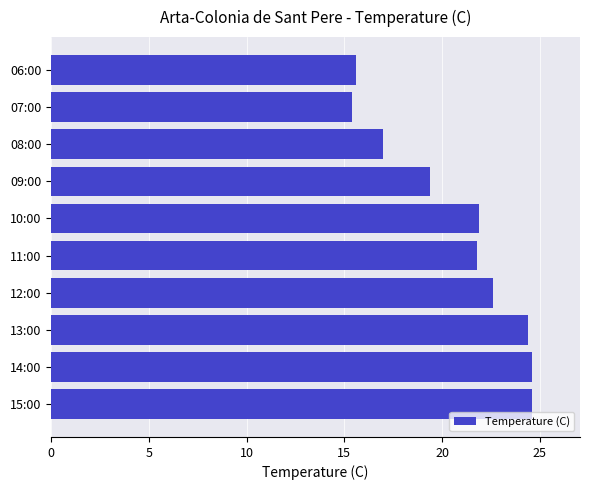

Which has a higher value, 06:00 or 13:00?

13:00